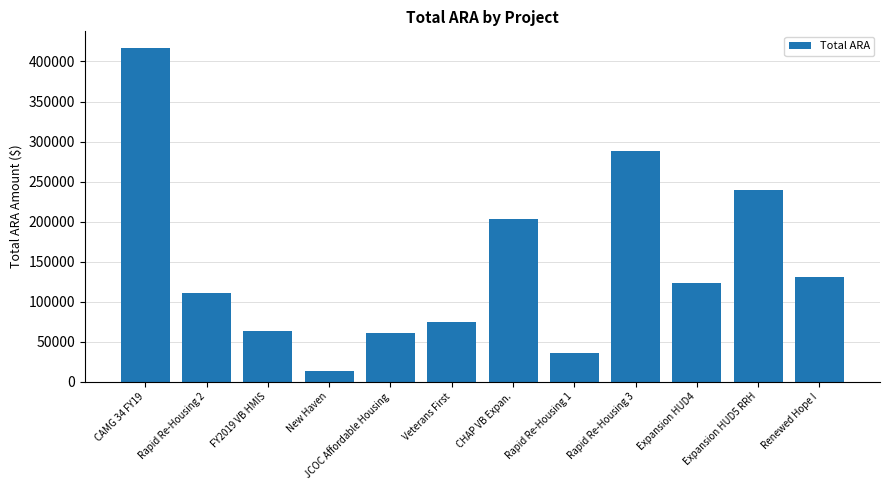

Approximately how many times larger is the value at FY2019 VB HMIS compared to JCOC Affordable Housing?

1.0